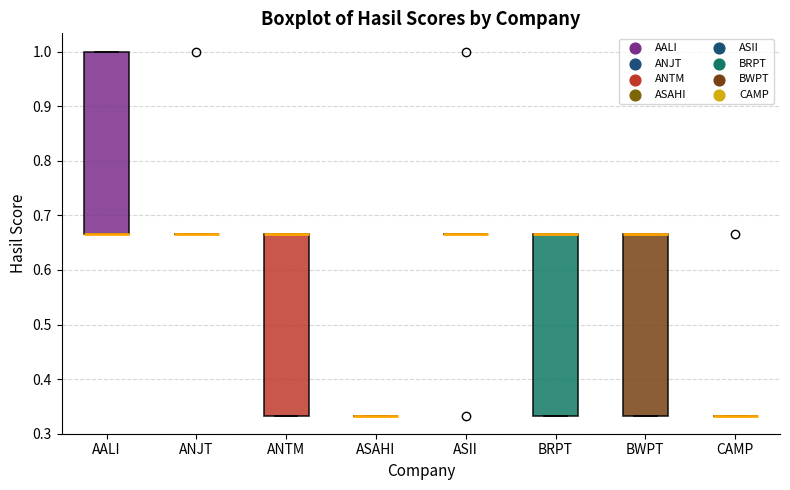

Reading left to right, read every box against the y-axis: the position of its median line, the range the box covers, and the ends of its whiskers. The values are not printed on the chart, so give them approximately, as read against the axis.

AALI: median 0.67 (drawn on the box's lower edge), box 0.67 to 1.00, whiskers 0.67 to 1.00
ANJT: box collapsed to a line at 0.67, whiskers 0.67 to 0.67
ANTM: median 0.67 (drawn on the box's upper edge), box 0.33 to 0.67, whiskers 0.33 to 0.67
ASAHI: box collapsed to a line at 0.33, whiskers 0.33 to 0.33
ASII: box collapsed to a line at 0.67, whiskers 0.67 to 0.67
BRPT: median 0.67 (drawn on the box's upper edge), box 0.33 to 0.67, whiskers 0.33 to 0.67
BWPT: median 0.67 (drawn on the box's upper edge), box 0.33 to 0.67, whiskers 0.33 to 0.67
CAMP: box collapsed to a line at 0.33, whiskers 0.33 to 0.33